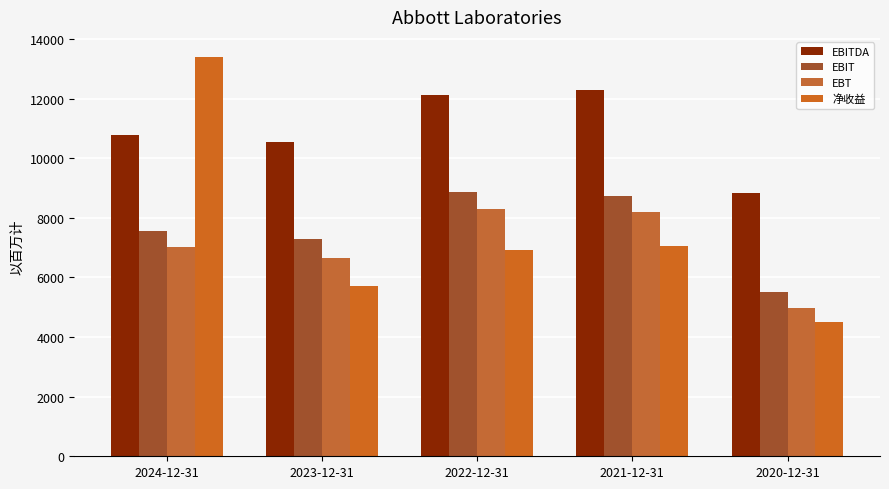

What is the label of the 5th bar from the left?

2020-12-31